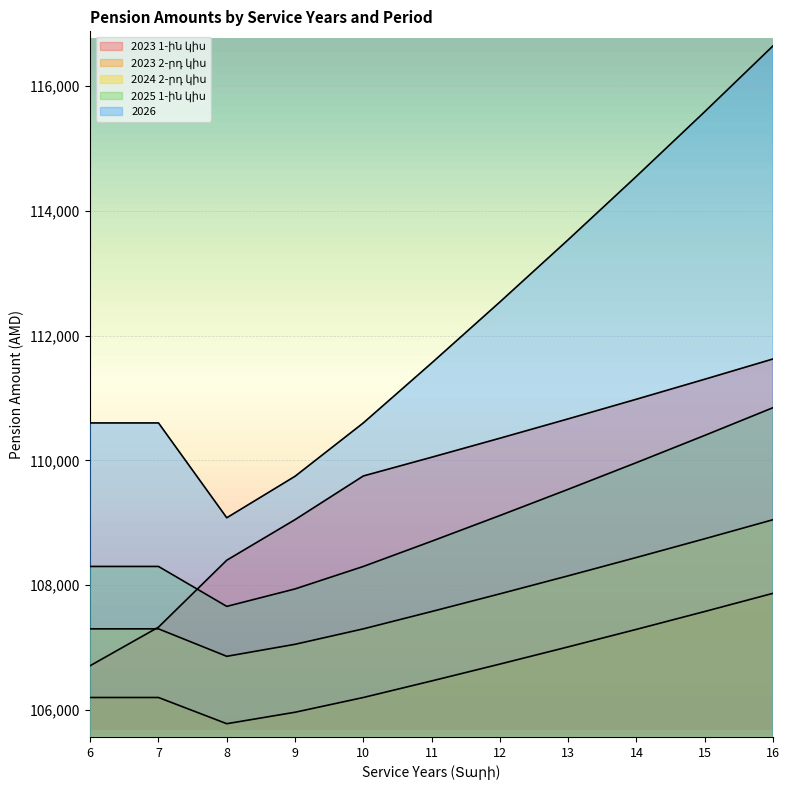

What are all the series names shown in the legend?

2023 1-ին կիս, 2023 2-րդ կիս, 2024 2-րդ կիս, 2025 1-ին կիս, 2026